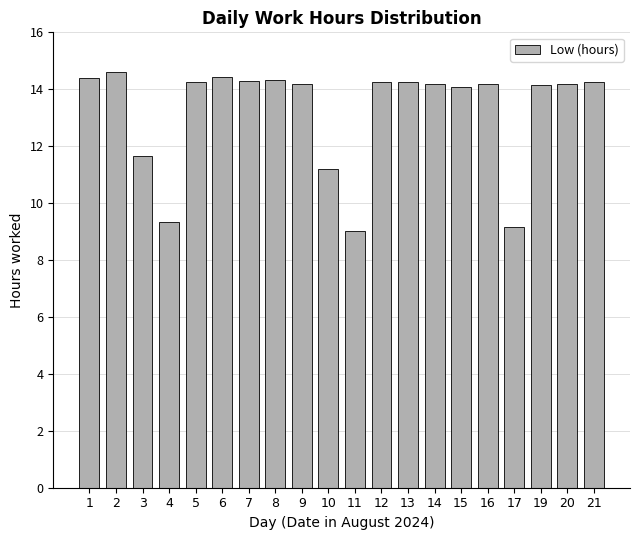

What is the greatest value displayed?

14.6